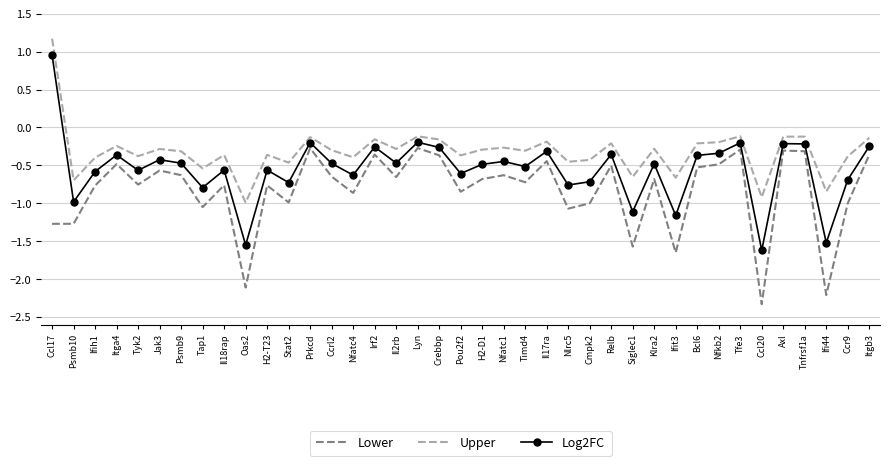

The Upper series shows -0.4 at Cmpk2. True or false?

True